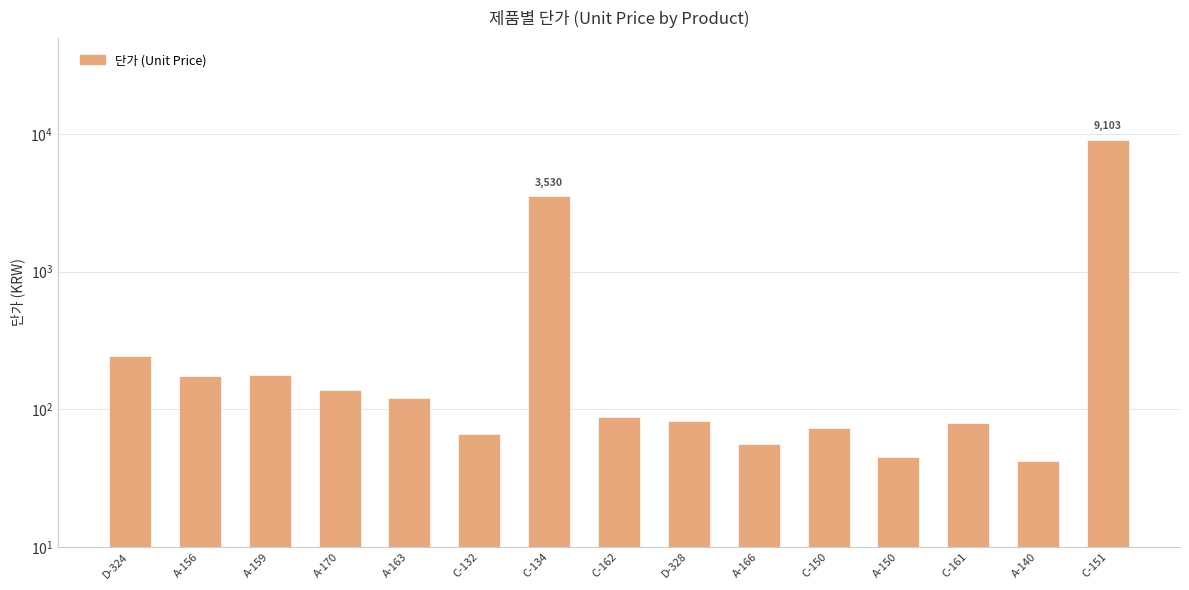

Count the number of values greater than 88.

7